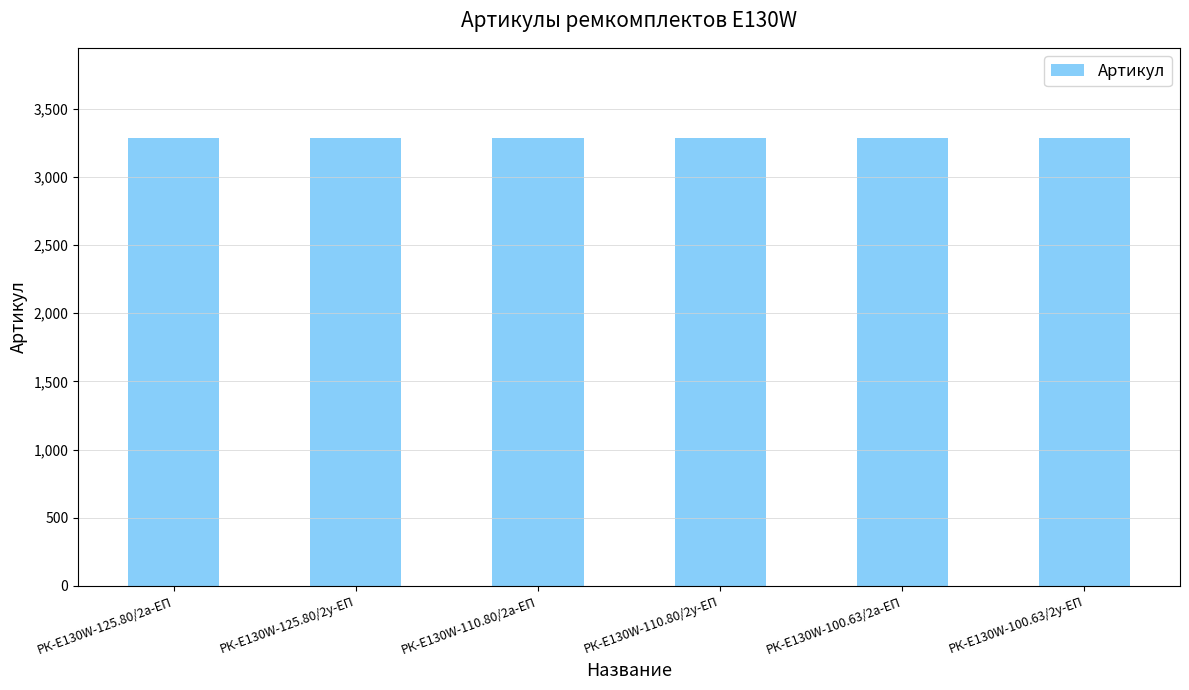

What is the maximum value shown in the chart?

3289